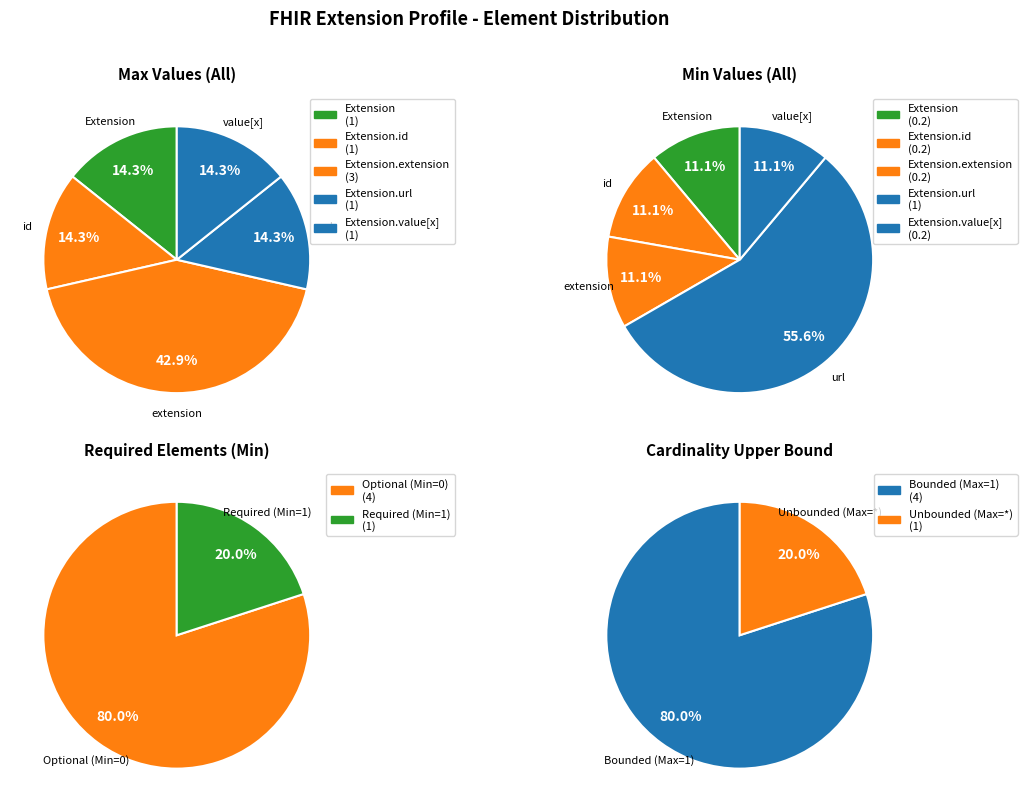

Is there any slice that represents more than half of the pie?

Yes